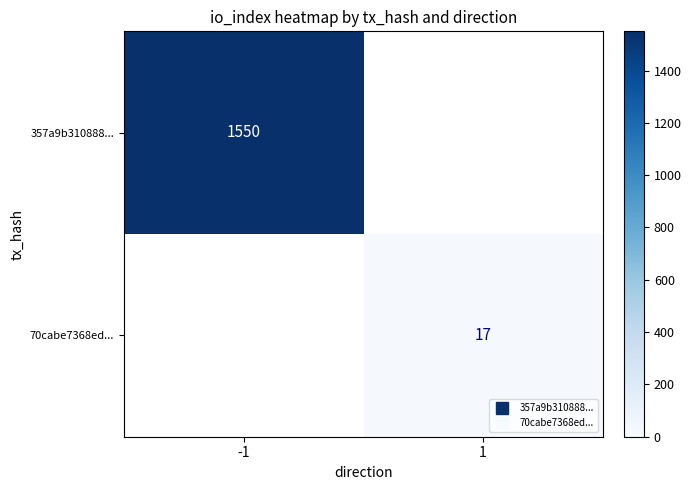

Rank the series by their maximum value, from highest to lowest.

357a9b310888..., 70cabe7368ed...